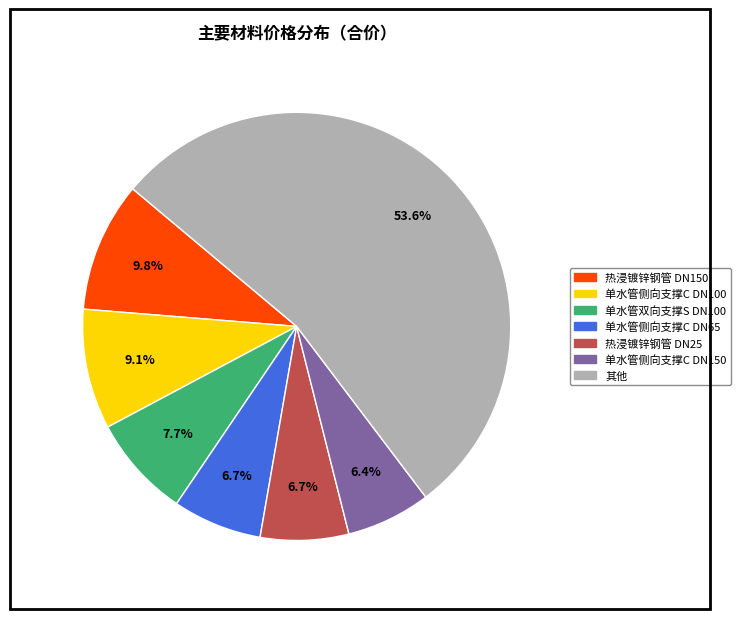

Does any single category account for the majority?

Yes